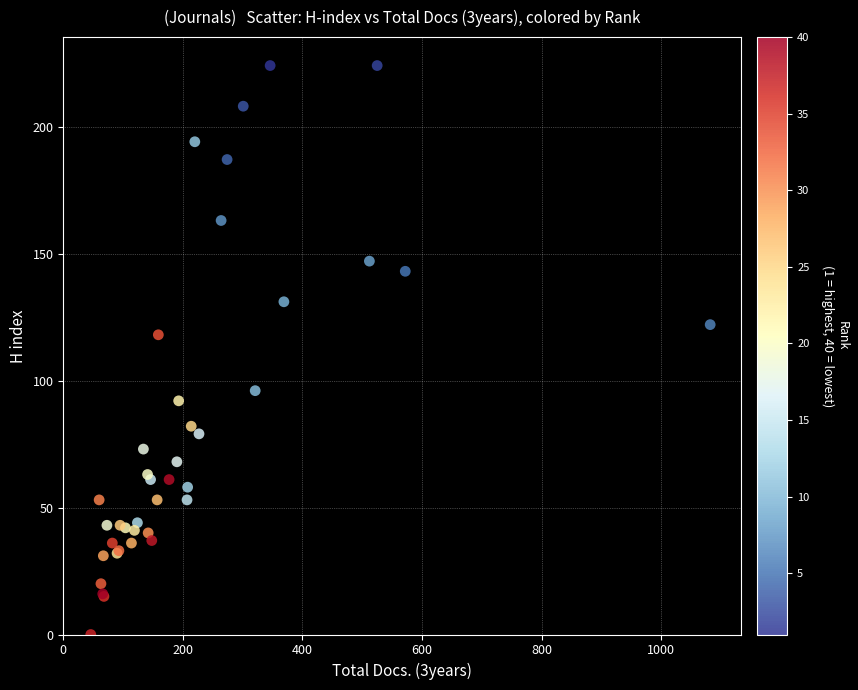

What Y value in the scatter plot is closest to 112?

118